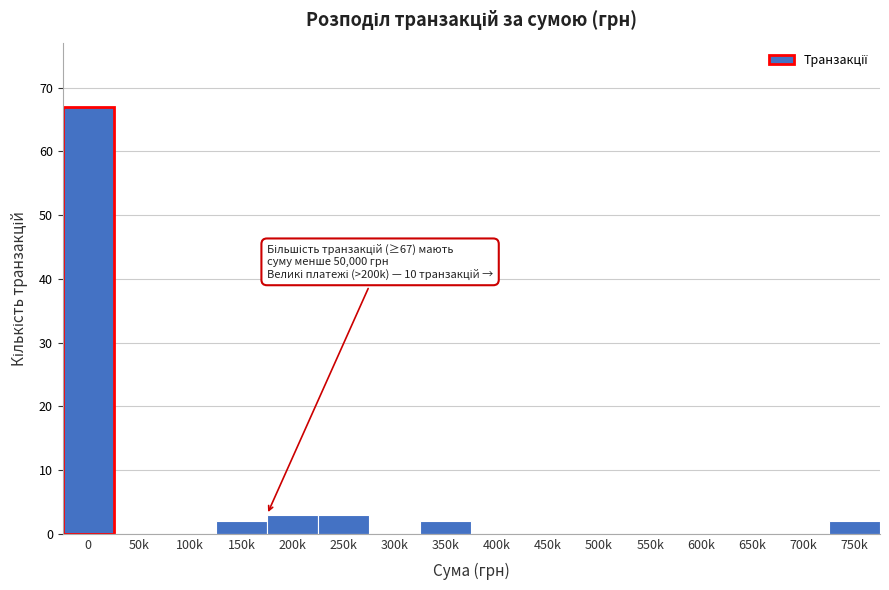

Reading left to right, list all the values displayed in this chart.

0=67	50k=0	100k=0	150k=2	200k=3	250k=3	300k=0	350k=2	400k=0	450k=0	500k=0	550k=0	600k=0	650k=0	700k=0	750k=2